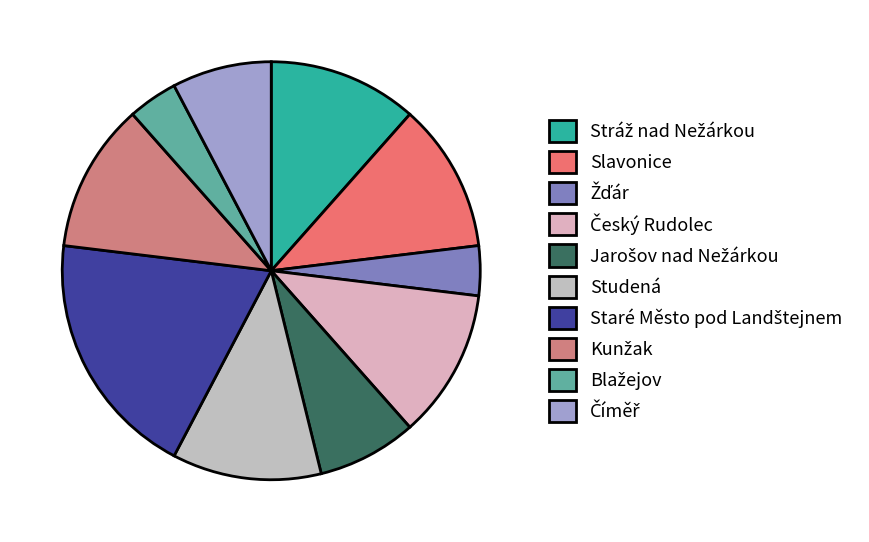

To the nearest percent, what is the combined percentage of Český Rudolec and Žďár?

16%